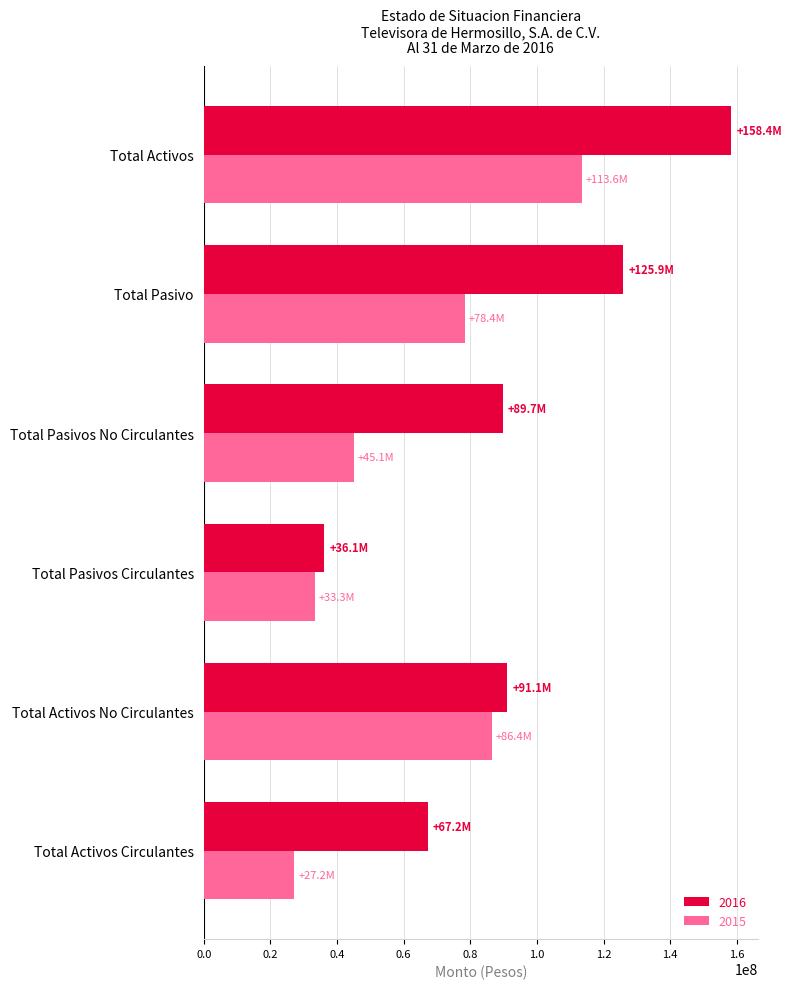

At which label does 2016 reach its minimum?

Total Pasivos Circulantes